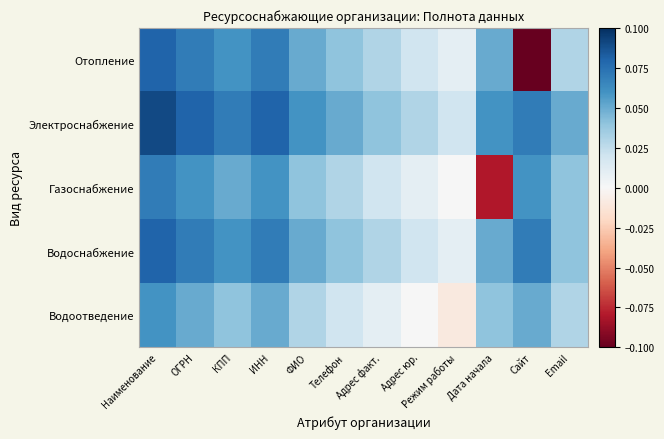

Which series has the largest range (max minus min)?

Отопление